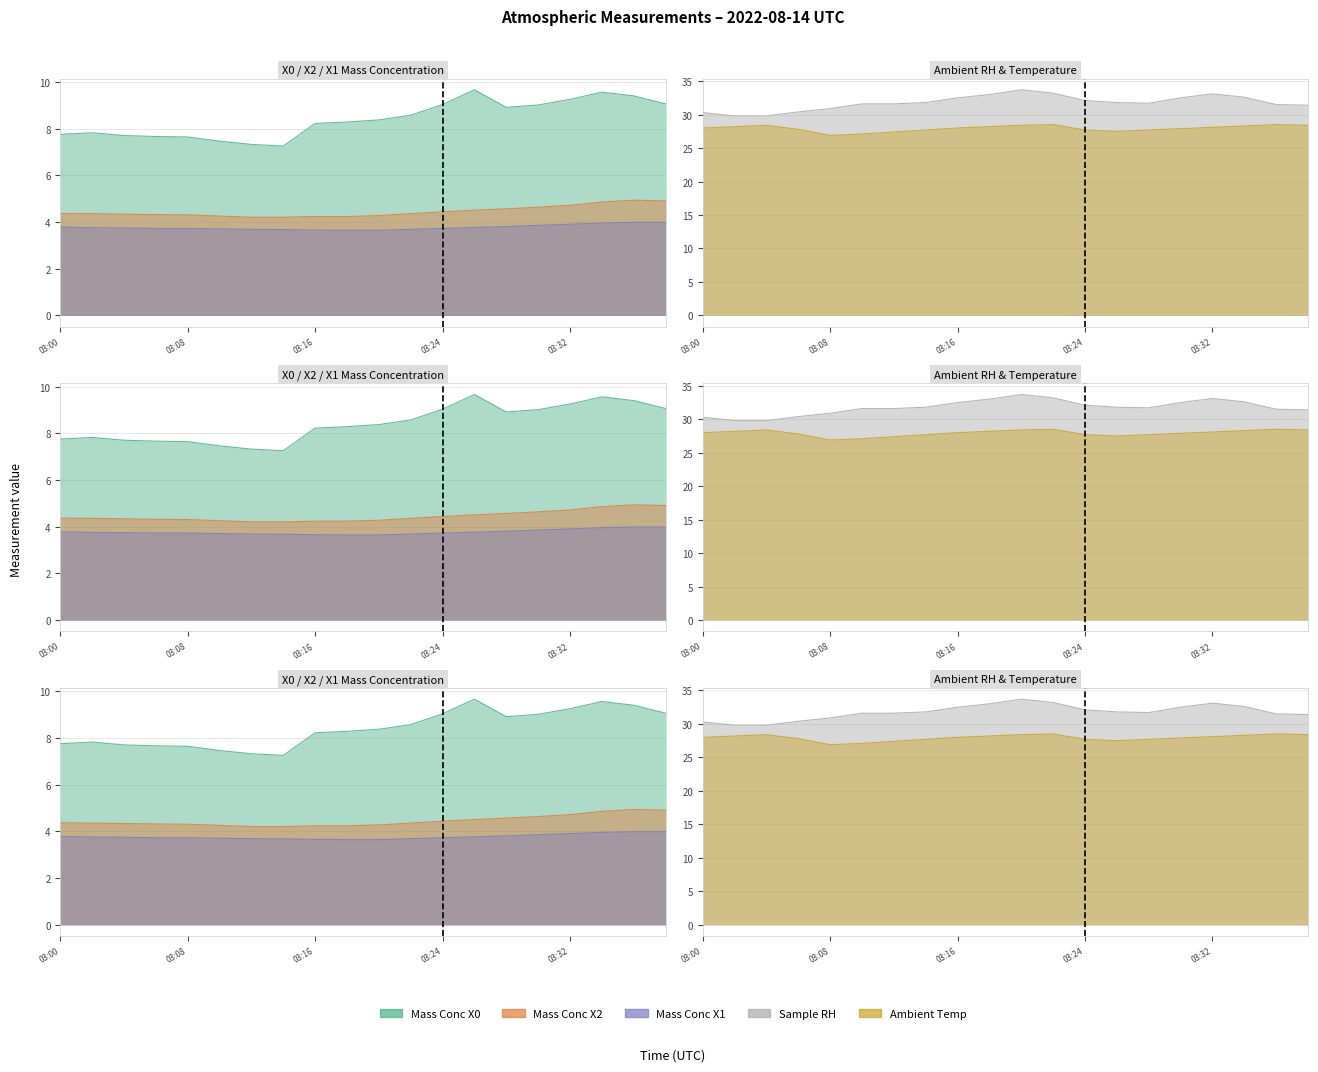

True or false: U1_M11 (sample RH) and X2_M11 (mass conc) intersect in this chart.

False